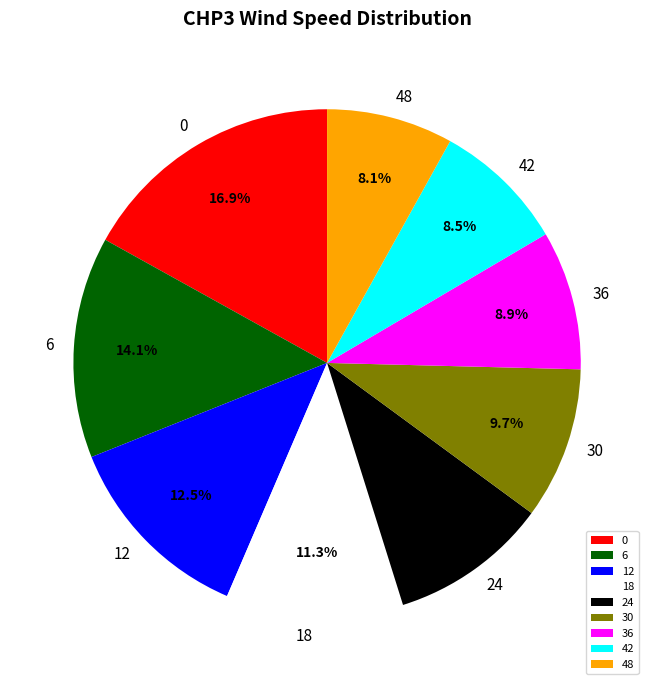

Is 0 the majority of the pie?

No